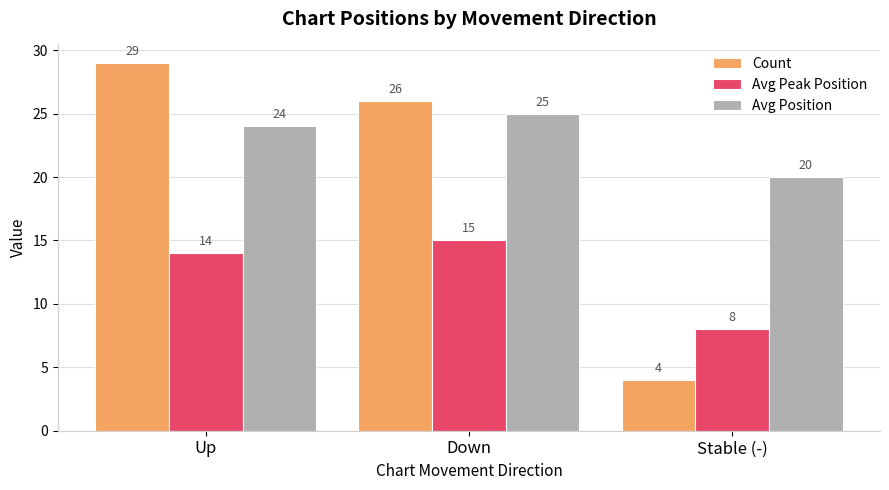

What is the label of the 1st bar from the left?

Up